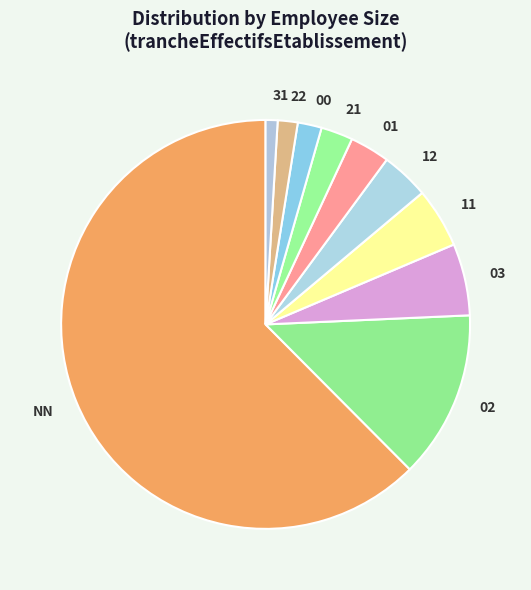

Combined, do 21 and 02 account for over 50%?

No